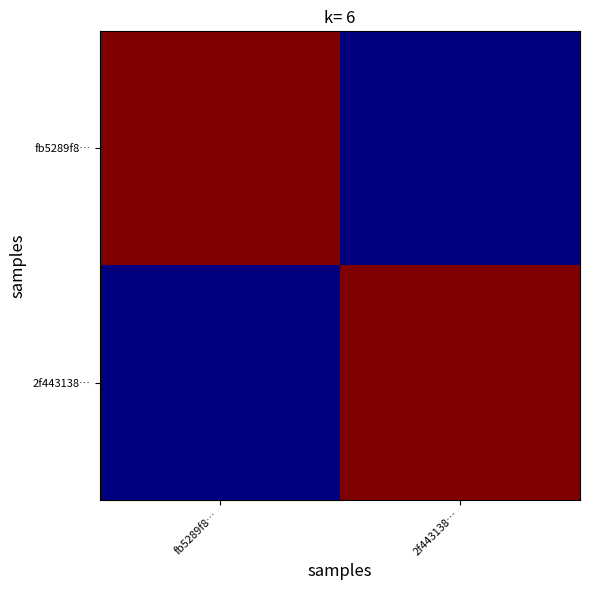

What is the spread (max minus min) of values at fb5289f8…?

1096